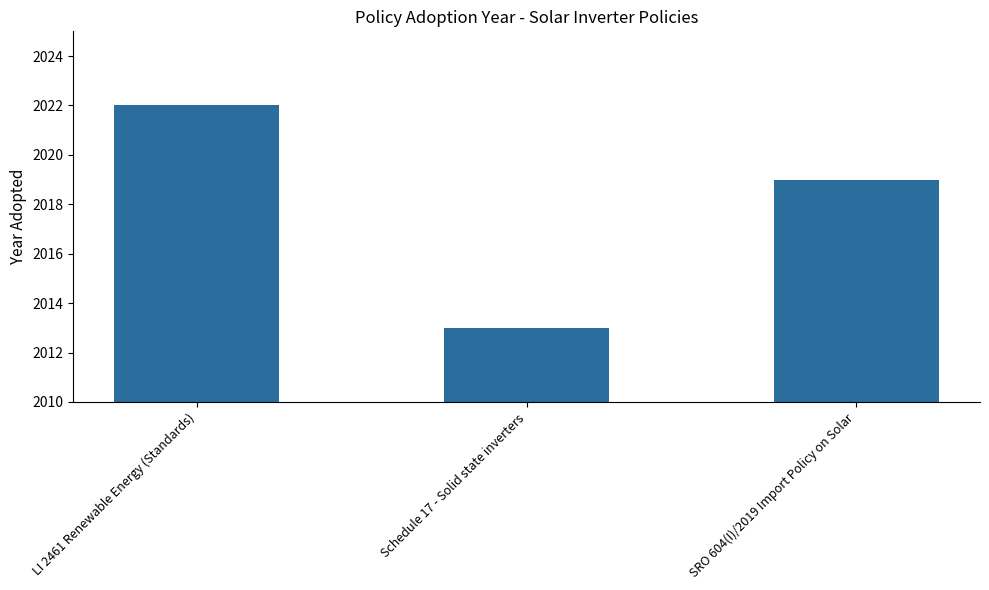

Which category has the highest value across all series?

LI 2461 Renewable Energy (Standards)